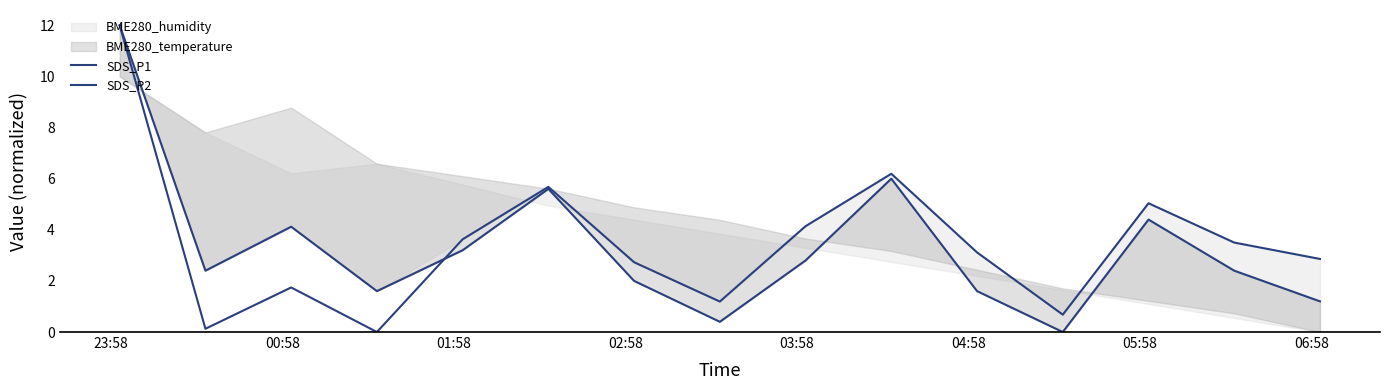

What is the sum of all SDS_P1 values?

52.6